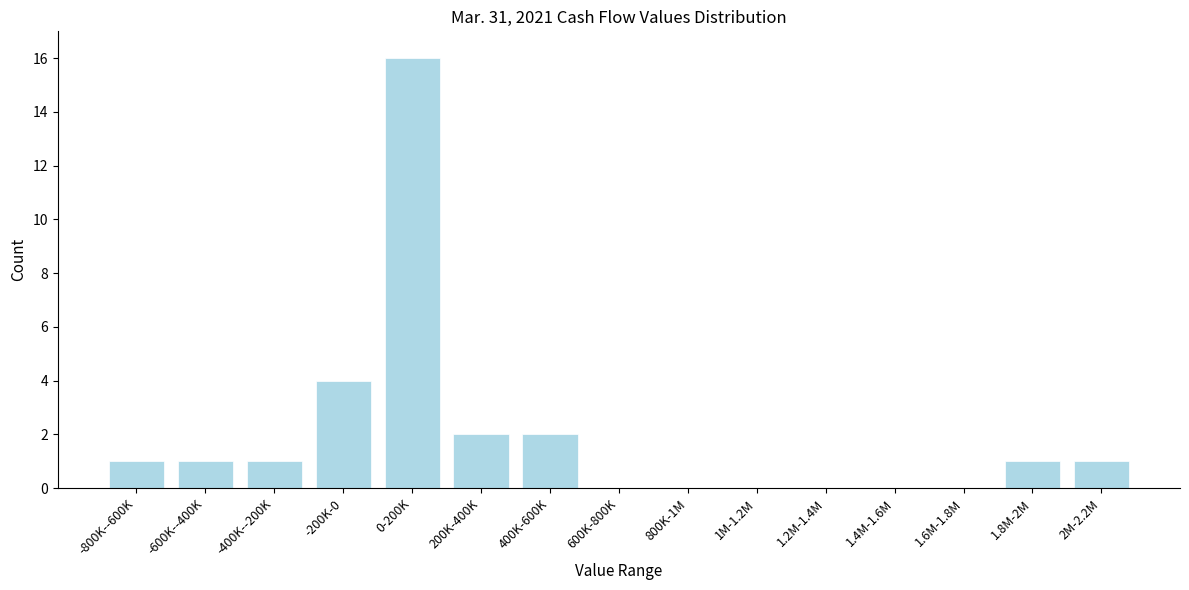

Reading right to left, list all the values displayed in this chart.

2M-2.2M=1	1.8M-2M=1	1.6M-1.8M=0	1.4M-1.6M=0	1.2M-1.4M=0	1M-1.2M=0	800K-1M=0	600K-800K=0	400K-600K=2	200K-400K=2	0-200K=16	-200K-0=4	-400K--200K=1	-600K--400K=1	-800K--600K=1